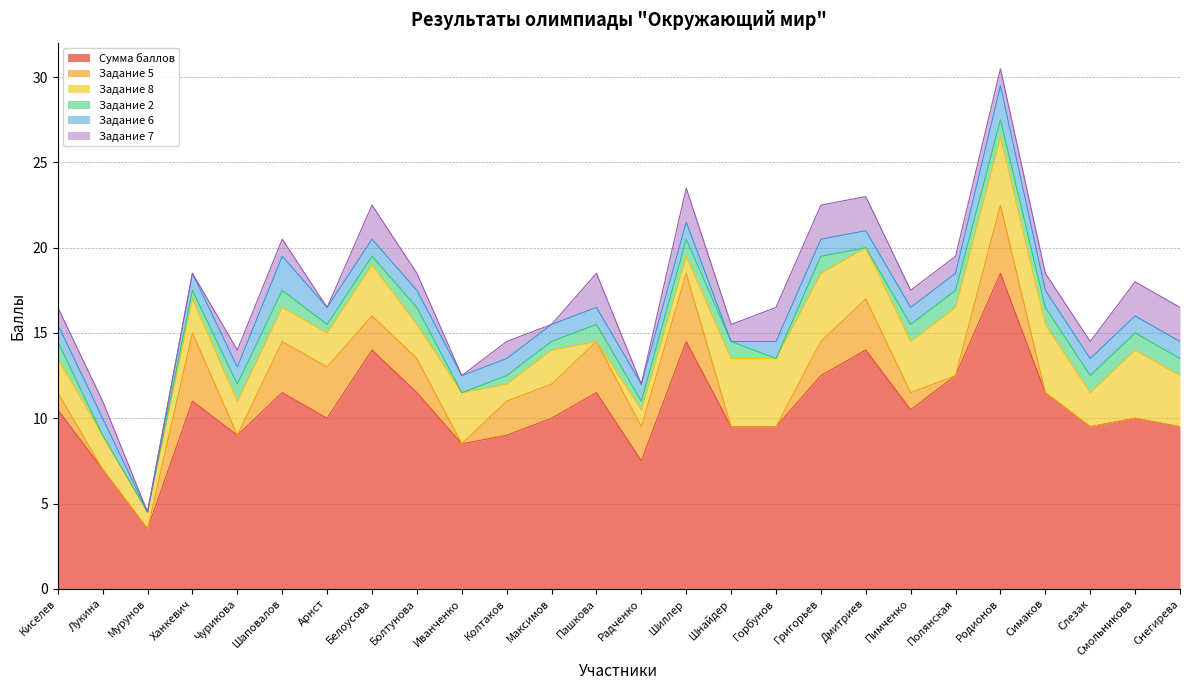

What position from the left is Радченко?

14